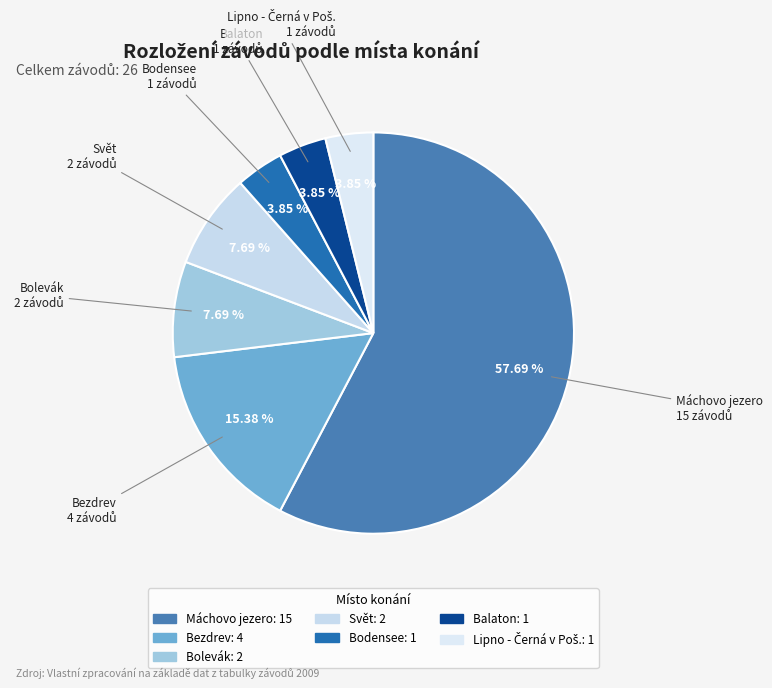

How many segments does this pie chart have?

7